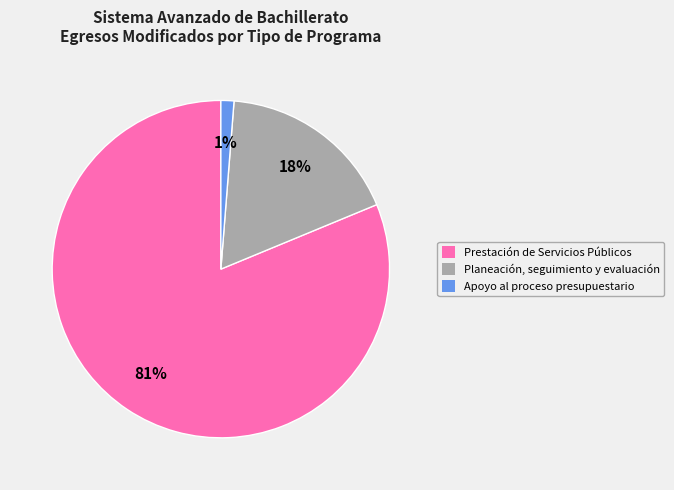

Combined, do Planeación, seguimiento y evaluación and Prestación de Servicios Públicos account for over 50%?

Yes